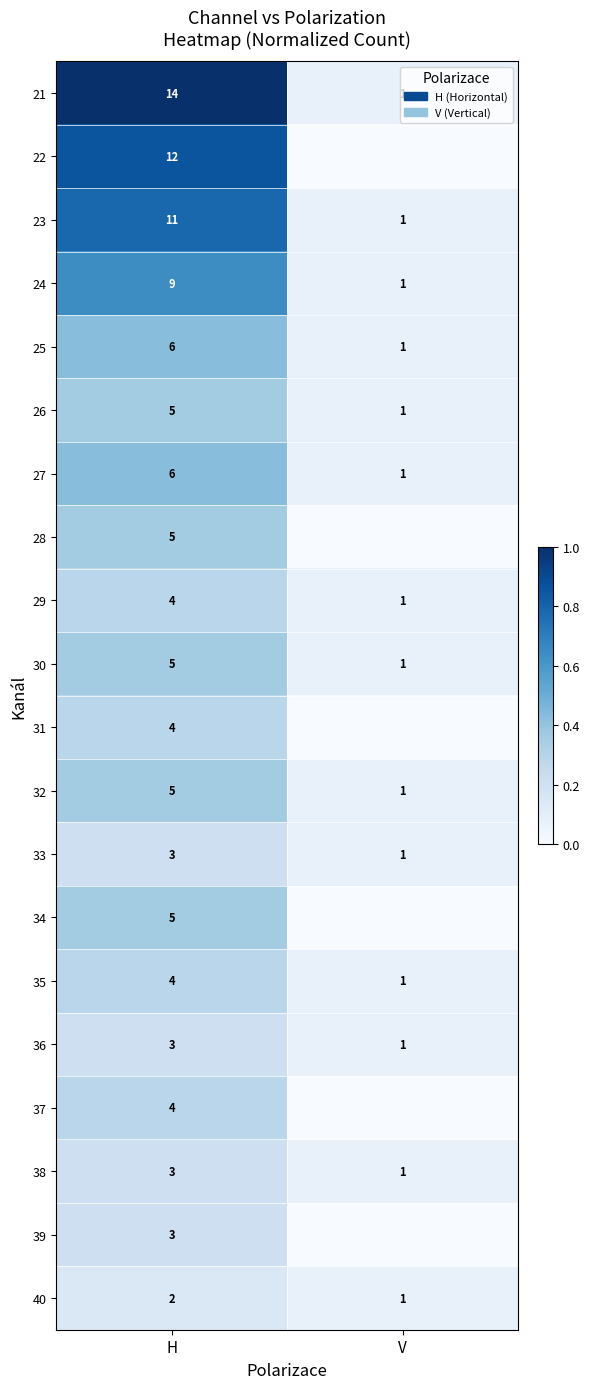

The value of 24 at V is 1. True or false?

True